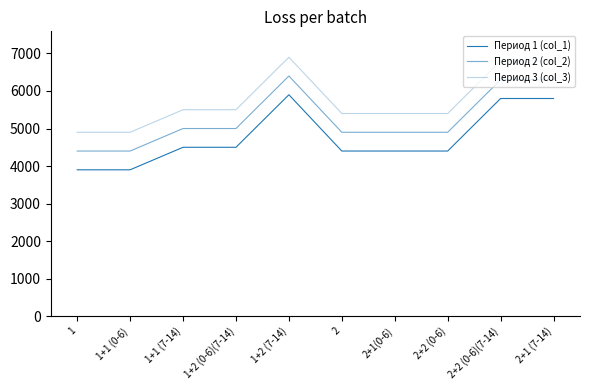

What is the label of the 10th point from the left?

2+1 (7-14)